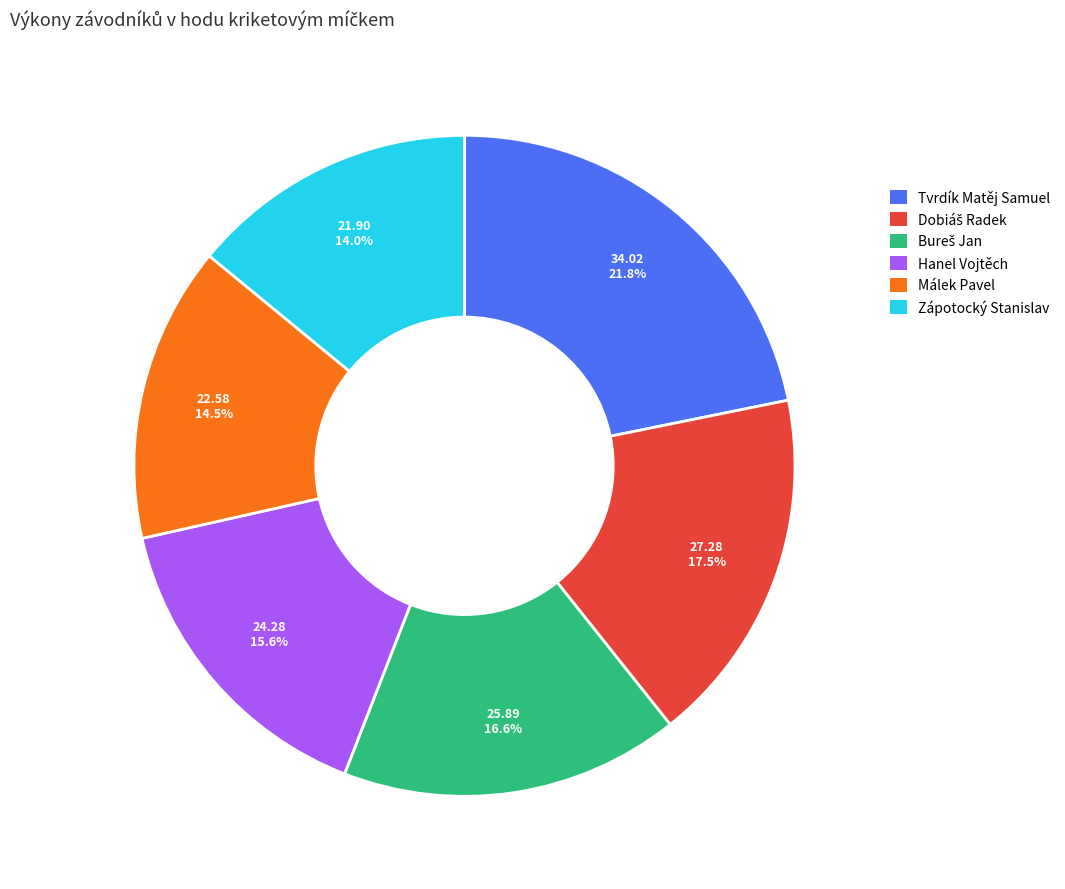

Count the number of slices in the pie.

6